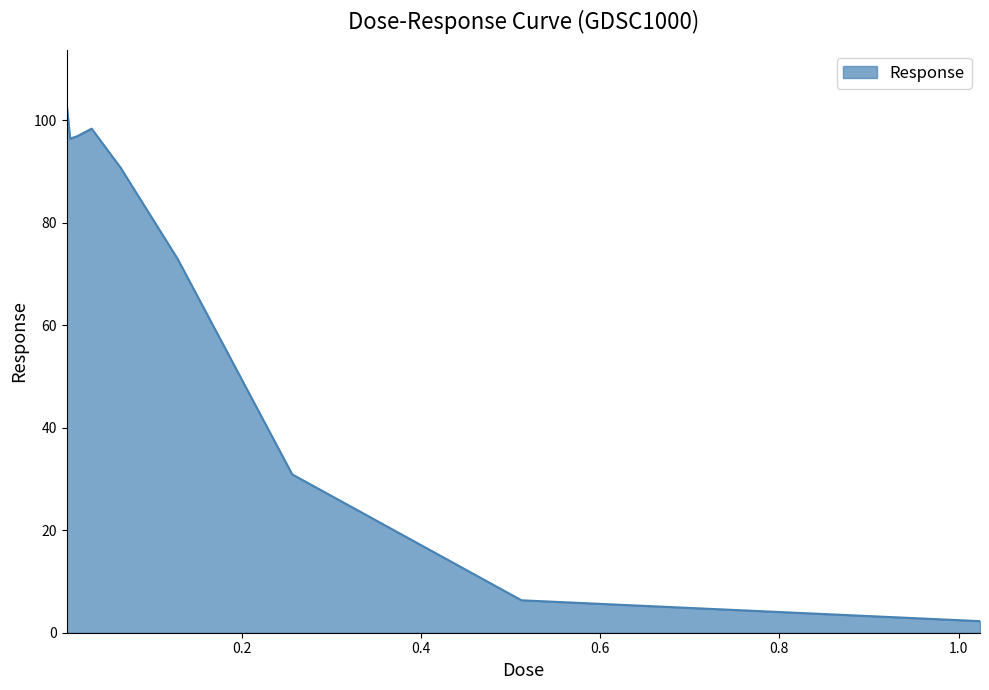

What is the difference between the maximum and minimum values?

101.2